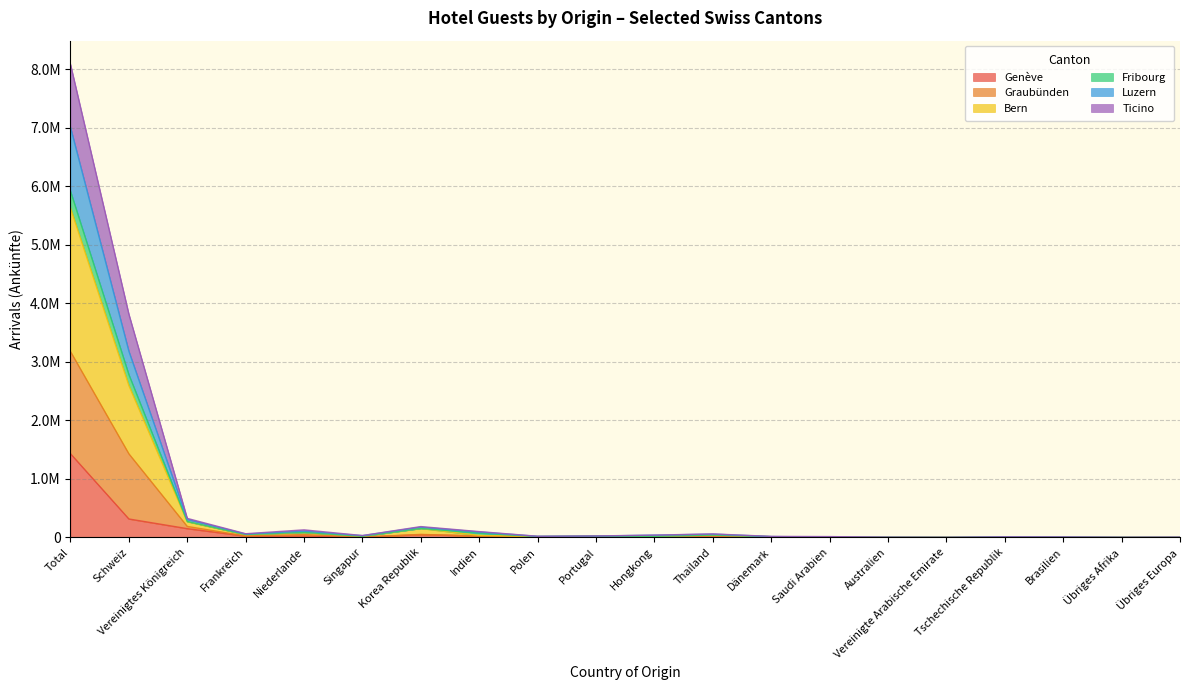

What is the smallest value displayed?

170